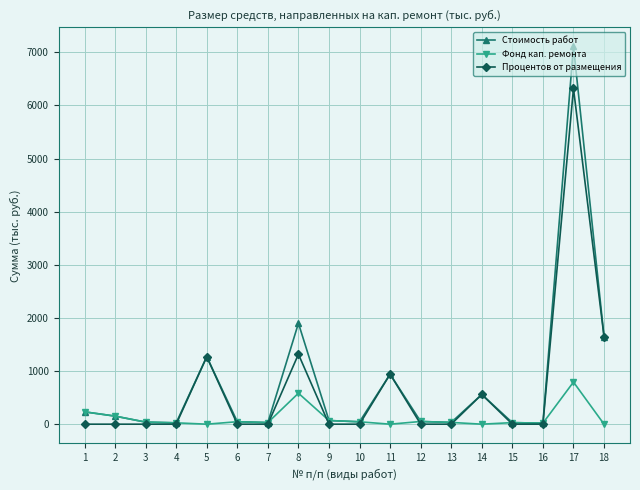

Which series has the largest range (max minus min)?

Стоимость работ